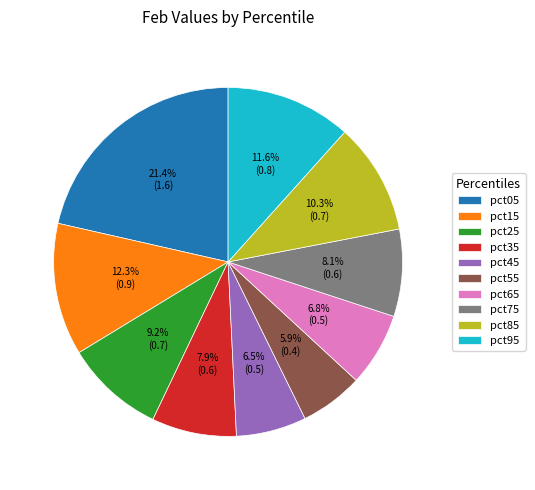

What portion of the pie excludes pct65?

93.2%